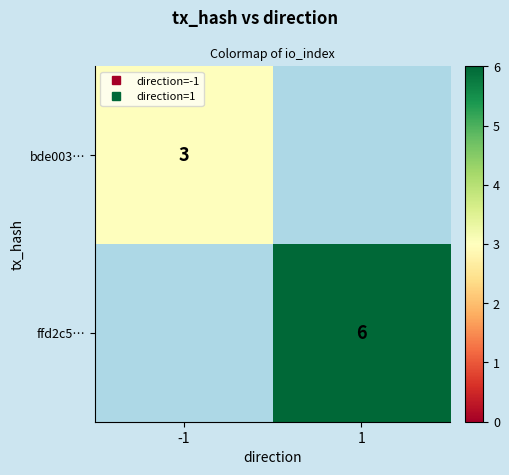

Which has a higher value, -1 or 1?

1